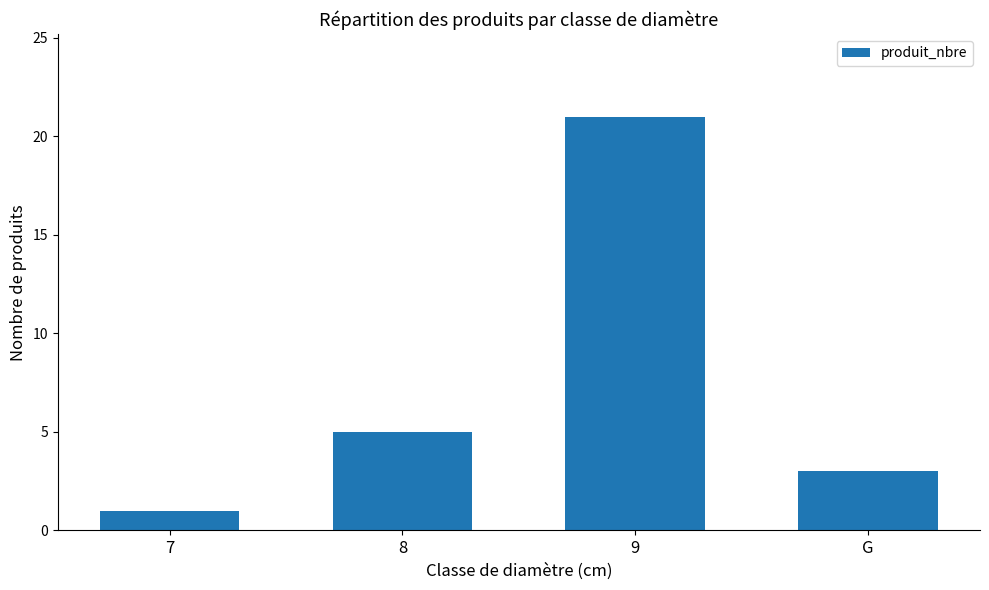

Count the values in the range 3 to 21.

3